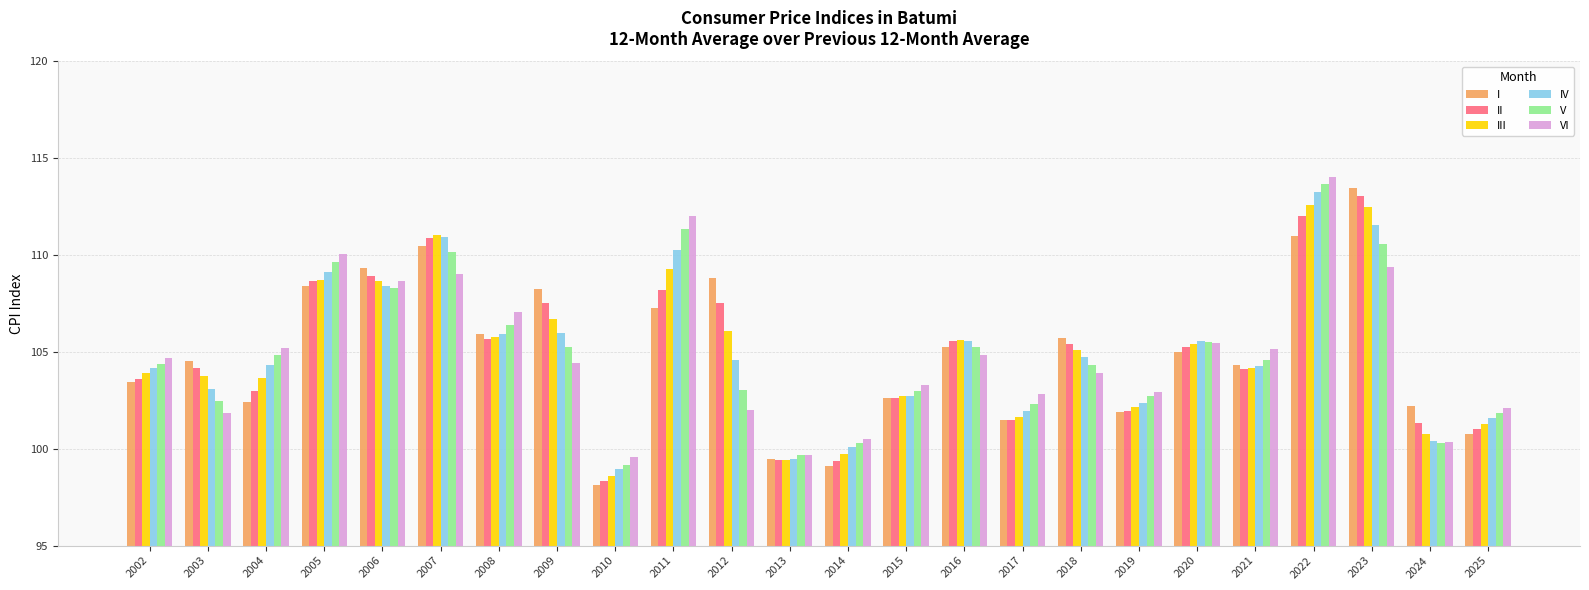

What is the difference between the II values at 2005 and 2003?

4.5